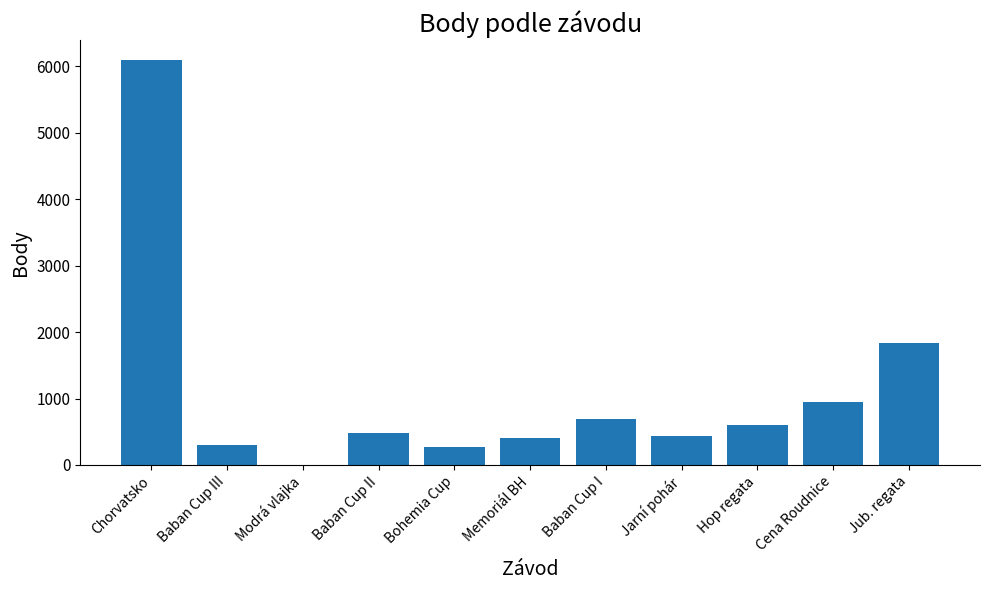

Is it true that the value at Modrá vlajka is -3483?

False